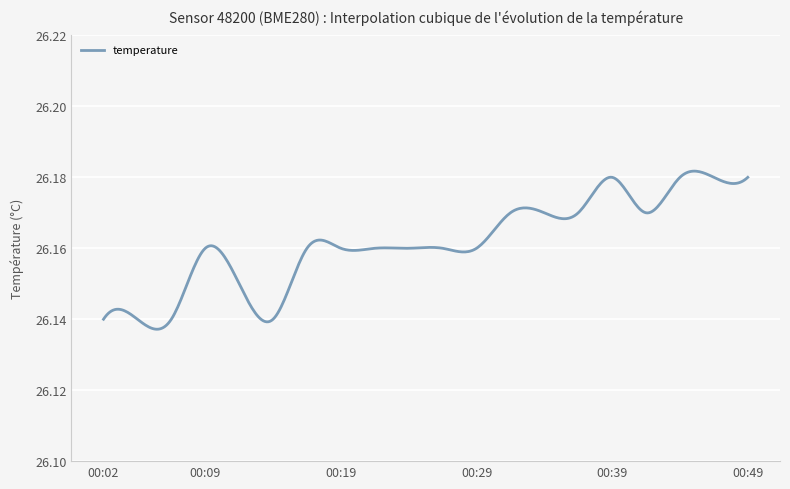

How many interior local valleys (lower than both neighbors) does the data have?

2